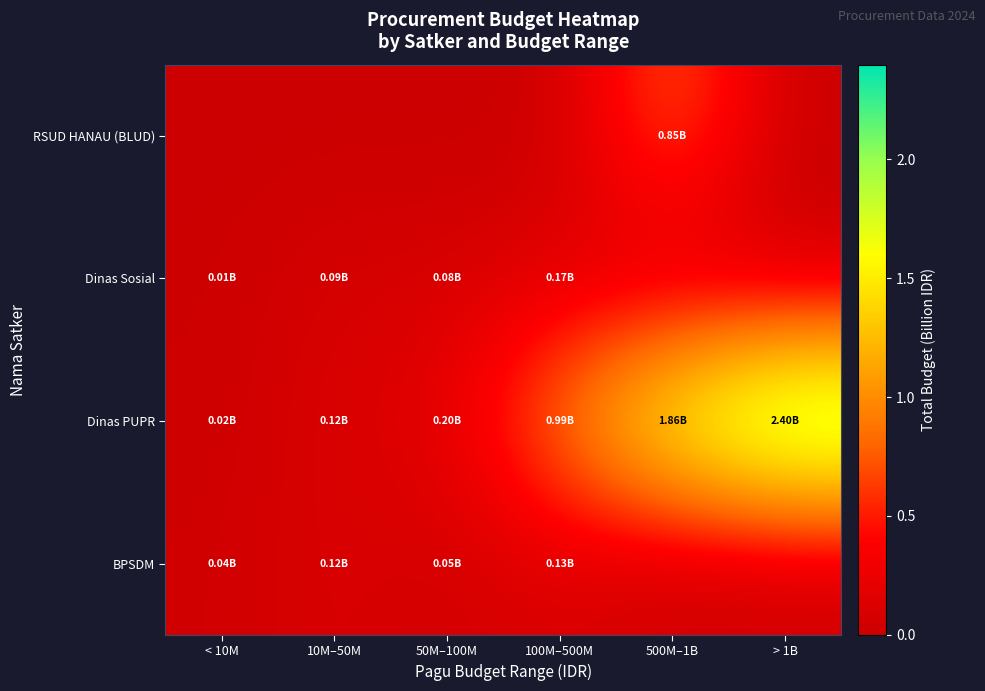

Which series has the largest range (max minus min)?

Dinas PUPR